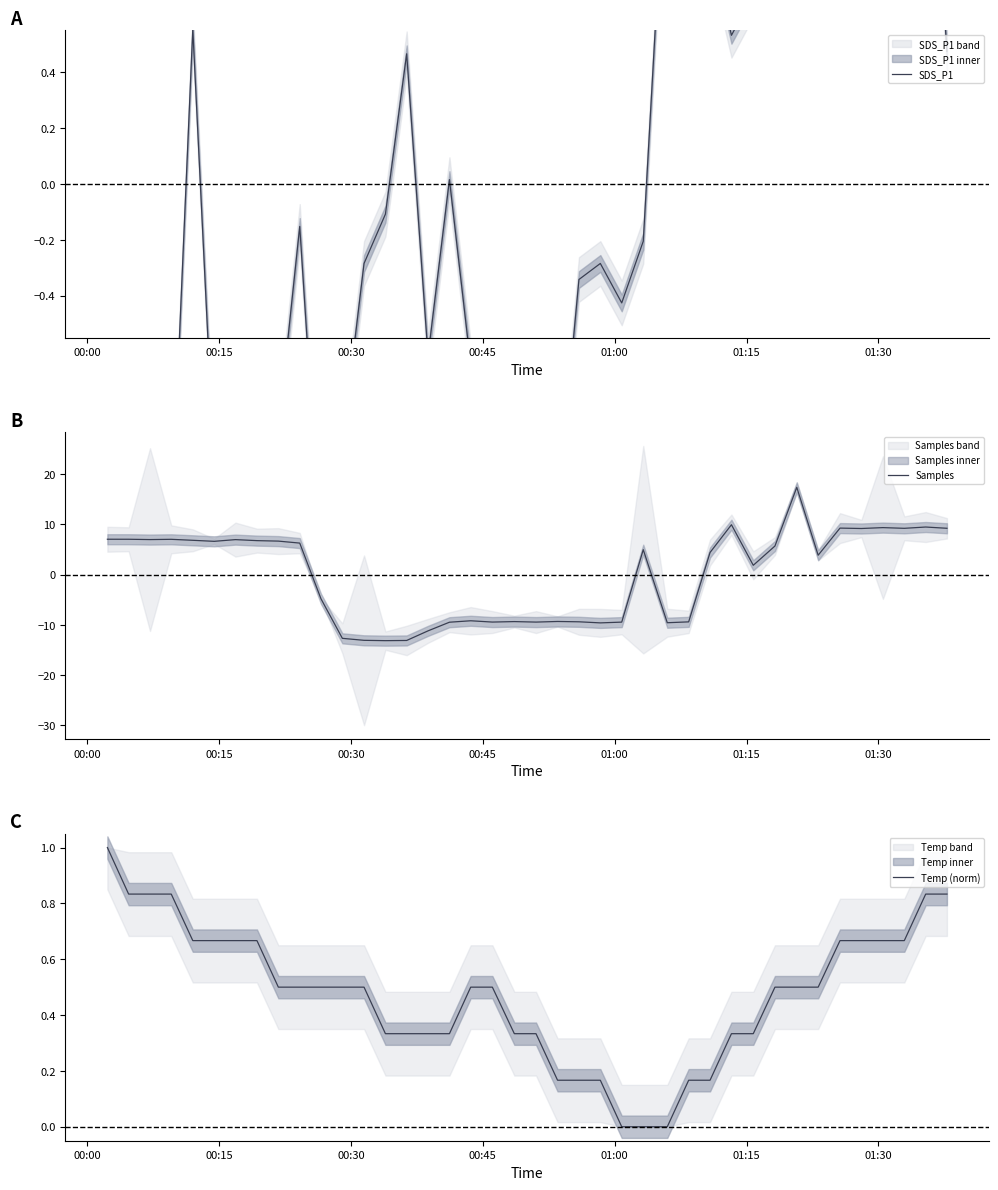

How many distinct data groups are displayed?

3